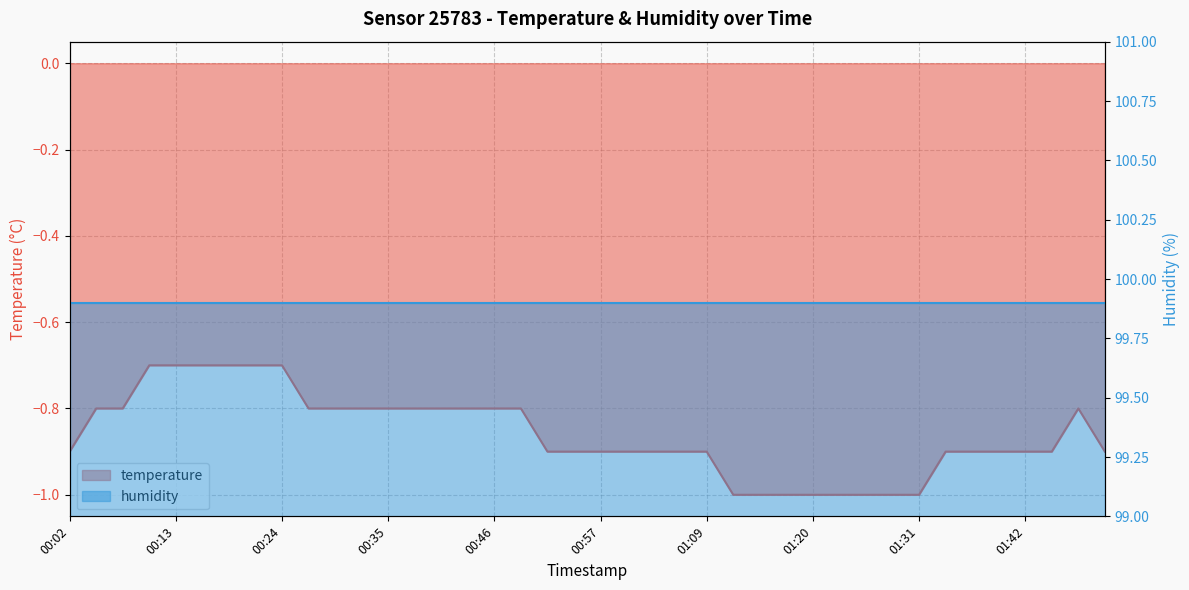

How many interior local peaks (higher than both neighbors) does the data have?

1